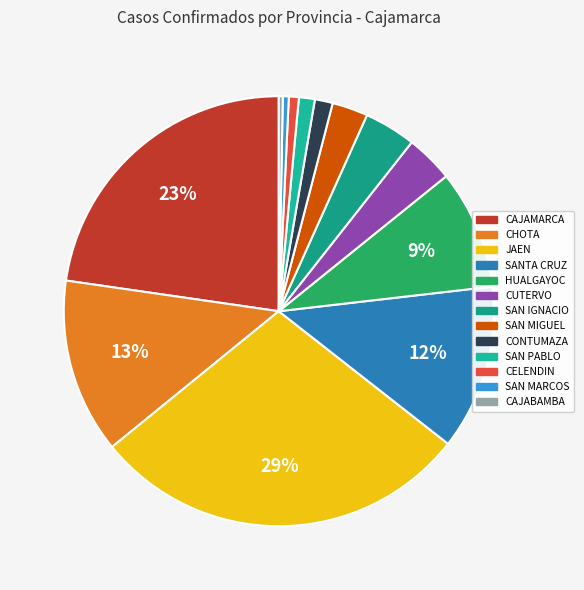

Which category has the biggest portion of the pie?

JAEN